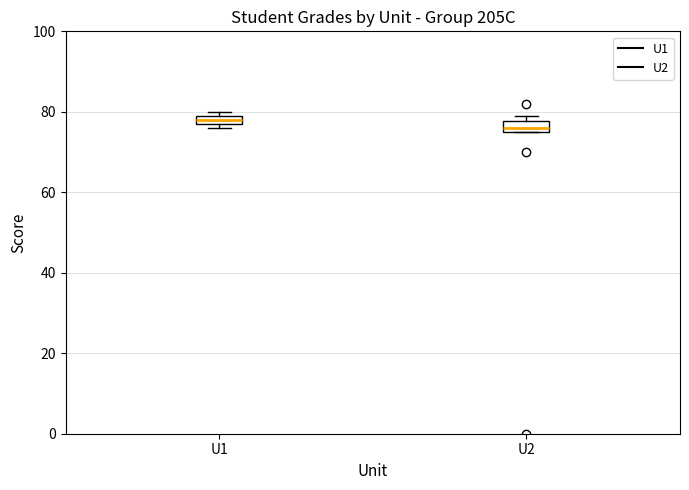

Where is the lower edge of the box for U2 on the y-axis? The values are not printed on the chart, so give them approximately, as read against the axis.

76